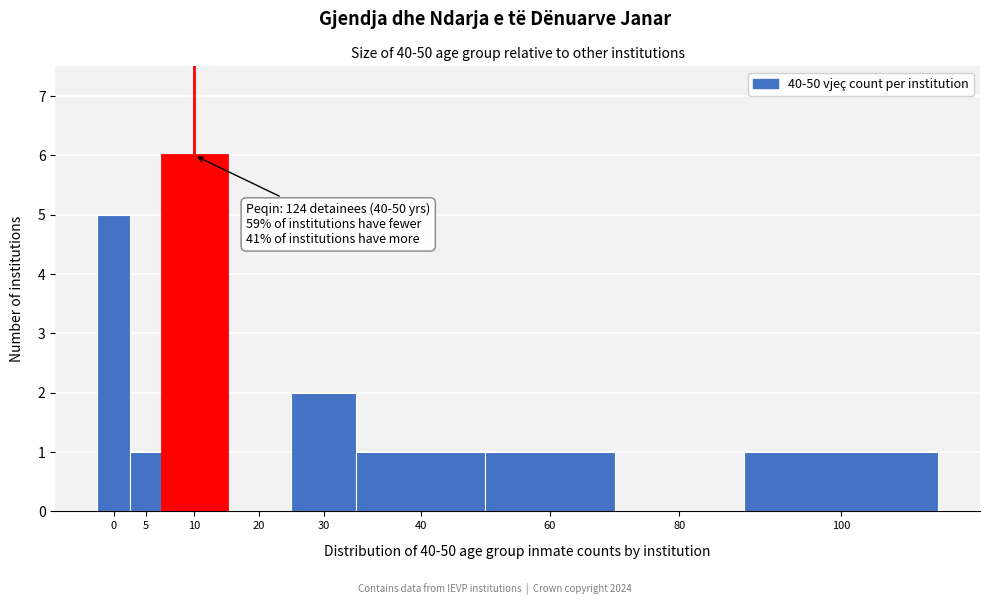

Reading left to right, what are all the values shown in this chart?

0=5	5=1	10=6	20=0	30=2	40=1	60=1	80=0	100=1